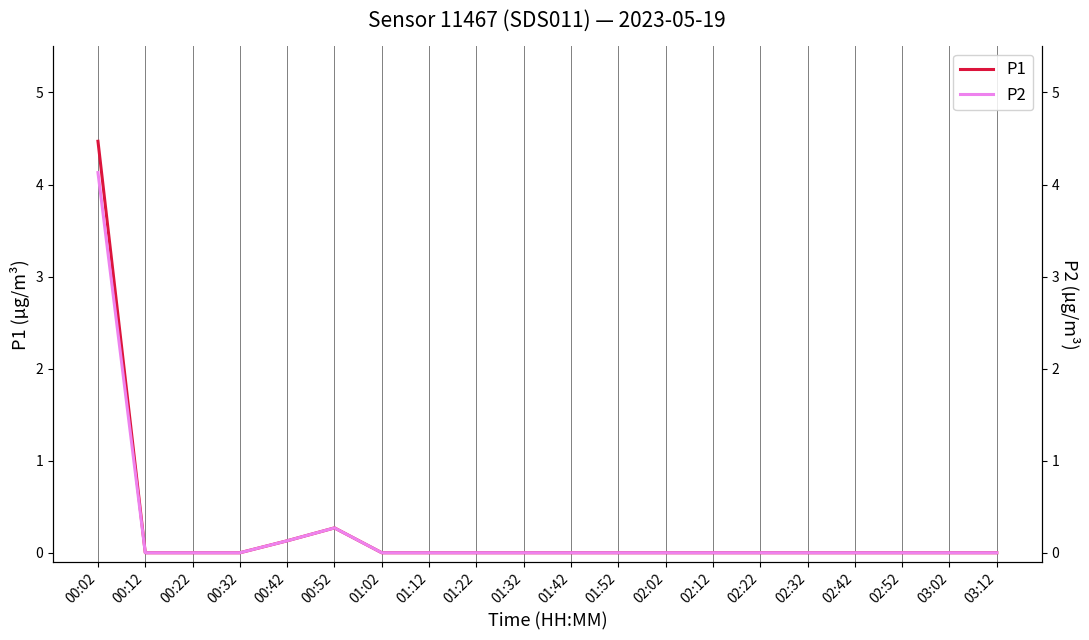

Read the P2 value at 00:42.

0.1